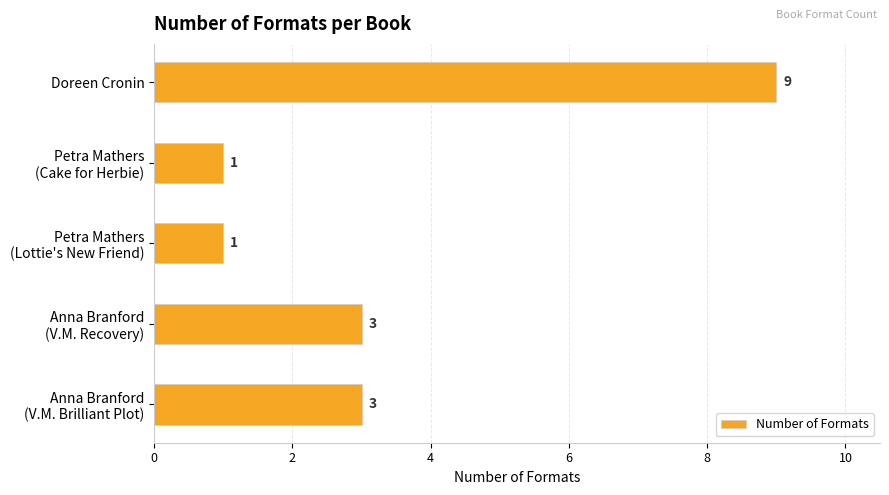

The chart shows a value of 16 at Doreen Cronin. True or false?

False